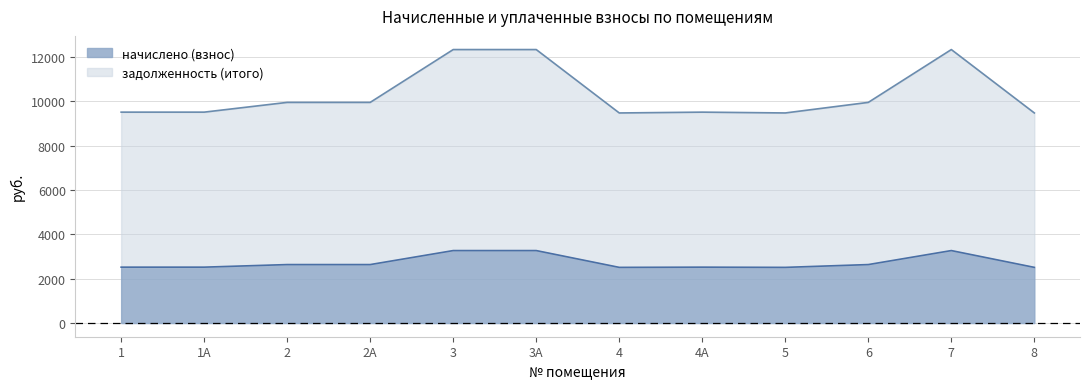

Read the задолженность (итого) value at 1.

9518.5